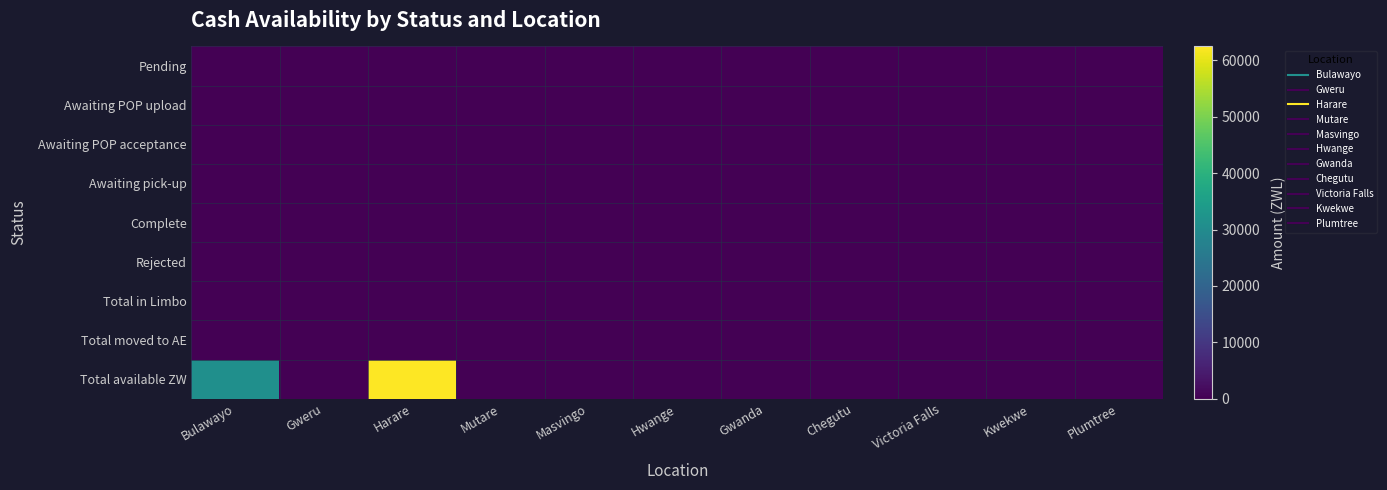

Reading left to right, list all the values displayed in this chart.

Pending: Bulawayo=0.0	Gweru=0.0	Harare=0.0	Mutare=0.0	Masvingo=0.0	Hwange=0.0	Gwanda=0.0	Chegutu=0.0	Victoria Falls=0.0	Kwekwe=0.0	Plumtree=0.0
Awaiting POP upload: Bulawayo=0.0	Gweru=0.0	Harare=0.0	Mutare=0.0	Masvingo=0.0	Hwange=0.0	Gwanda=0.0	Chegutu=0.0	Victoria Falls=0.0	Kwekwe=0.0	Plumtree=0.0
Awaiting POP acceptance: Bulawayo=0.0	Gweru=0.0	Harare=0.0	Mutare=0.0	Masvingo=0.0	Hwange=0.0	Gwanda=0.0	Chegutu=0.0	Victoria Falls=0.0	Kwekwe=0.0	Plumtree=0.0
Awaiting pick-up: Bulawayo=0.0	Gweru=0.0	Harare=0.0	Mutare=0.0	Masvingo=0.0	Hwange=0.0	Gwanda=0.0	Chegutu=0.0	Victoria Falls=0.0	Kwekwe=0.0	Plumtree=0.0
Complete: Bulawayo=0.0	Gweru=0.0	Harare=0.0	Mutare=0.0	Masvingo=0.0	Hwange=0.0	Gwanda=0.0	Chegutu=0.0	Victoria Falls=0.0	Kwekwe=0.0	Plumtree=0.0
Rejected: Bulawayo=0.0	Gweru=0.0	Harare=0.0	Mutare=0.0	Masvingo=0.0	Hwange=0.0	Gwanda=0.0	Chegutu=0.0	Victoria Falls=0.0	Kwekwe=0.0	Plumtree=0.0
Total in Limbo: Bulawayo=0.0	Gweru=0.0	Harare=0.0	Mutare=0.0	Masvingo=0.0	Hwange=0.0	Gwanda=0.0	Chegutu=0.0	Victoria Falls=0.0	Kwekwe=0.0	Plumtree=0.0
Total moved to AE: Bulawayo=0.0	Gweru=0.0	Harare=0.0	Mutare=0.0	Masvingo=0.0	Hwange=0.0	Gwanda=0.0	Chegutu=0.0	Victoria Falls=0.0	Kwekwe=0.0	Plumtree=0.0
Total available ZW: Bulawayo=31071.3	Gweru=137.0	Harare=62490.4	Mutare=0.0	Masvingo=28.9	Hwange=0.0	Gwanda=0.0	Chegutu=0.0	Victoria Falls=0.0	Kwekwe=0.0	Plumtree=0.0